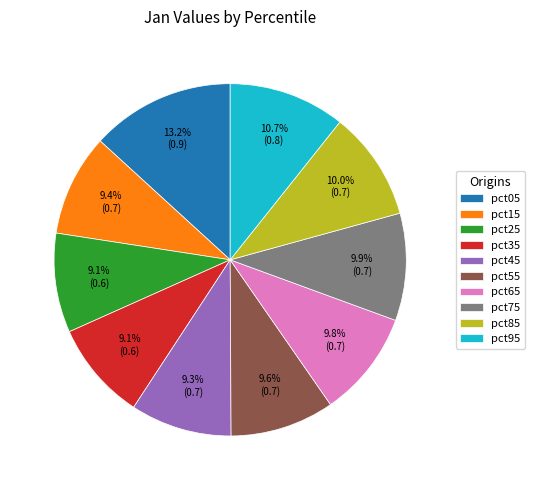

The pct05 slice represents 13% of the pie. True or false?

True